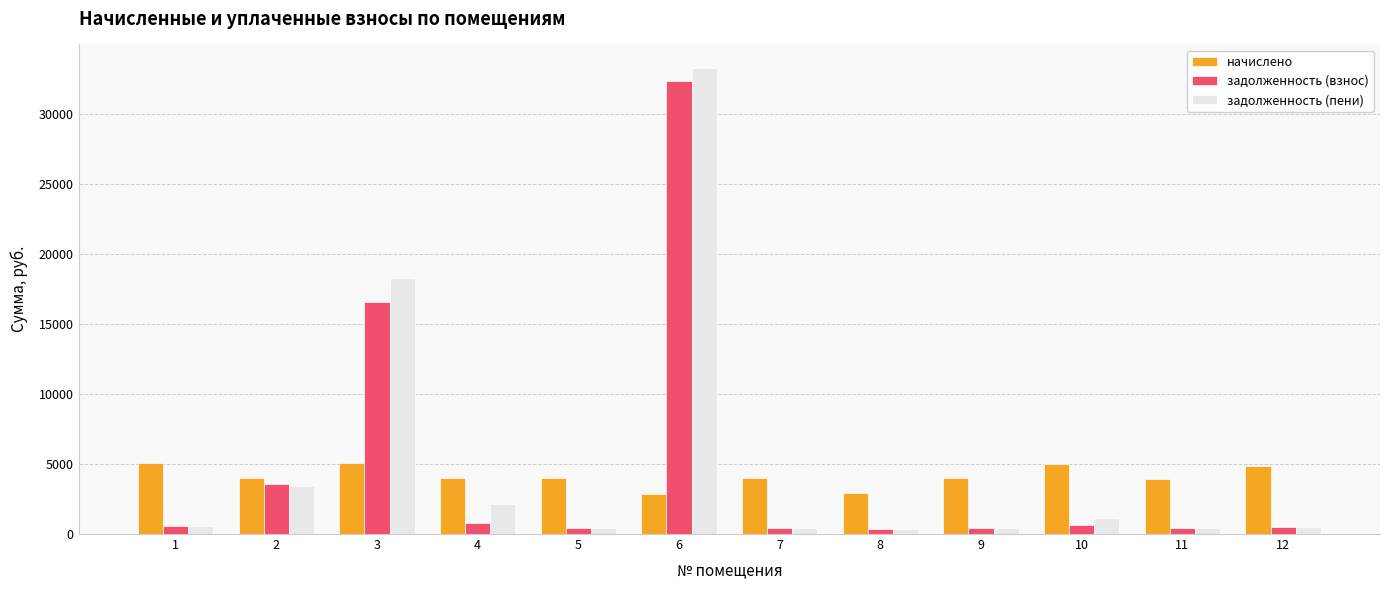

Which series has the largest total across all categories?

задолженность (пени)